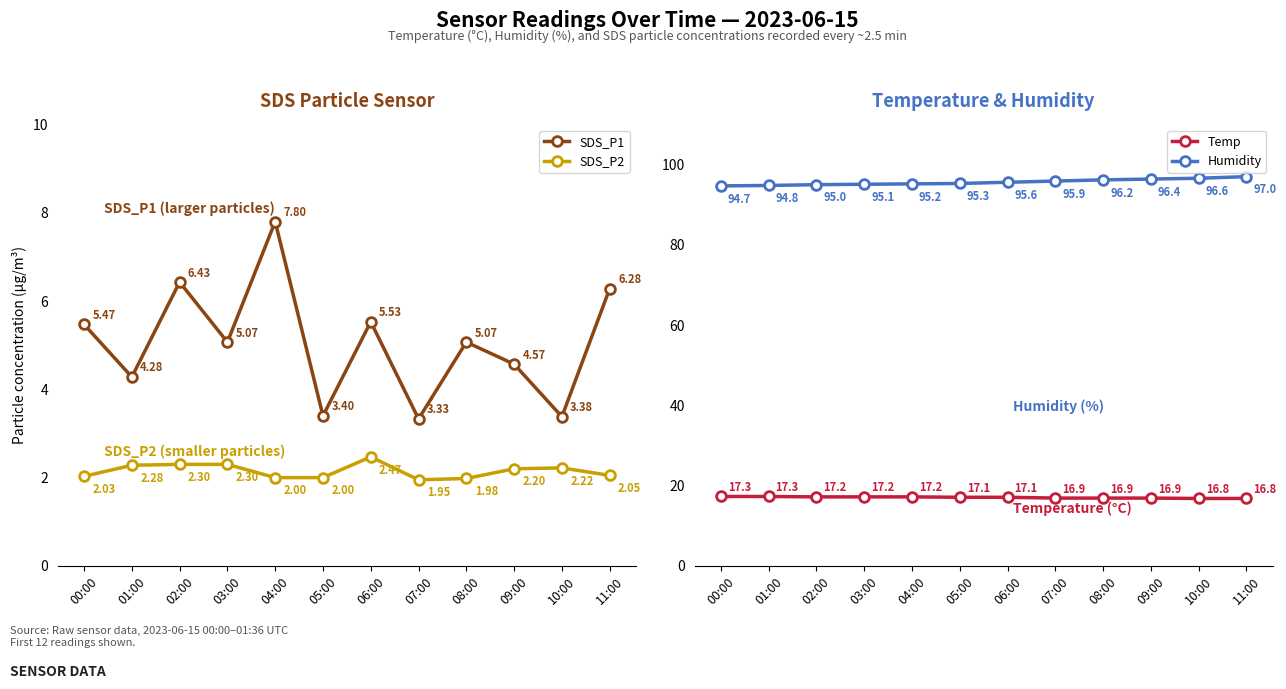

Between 02:00 and 04:00, which series saw the biggest shift?

SDS_P1